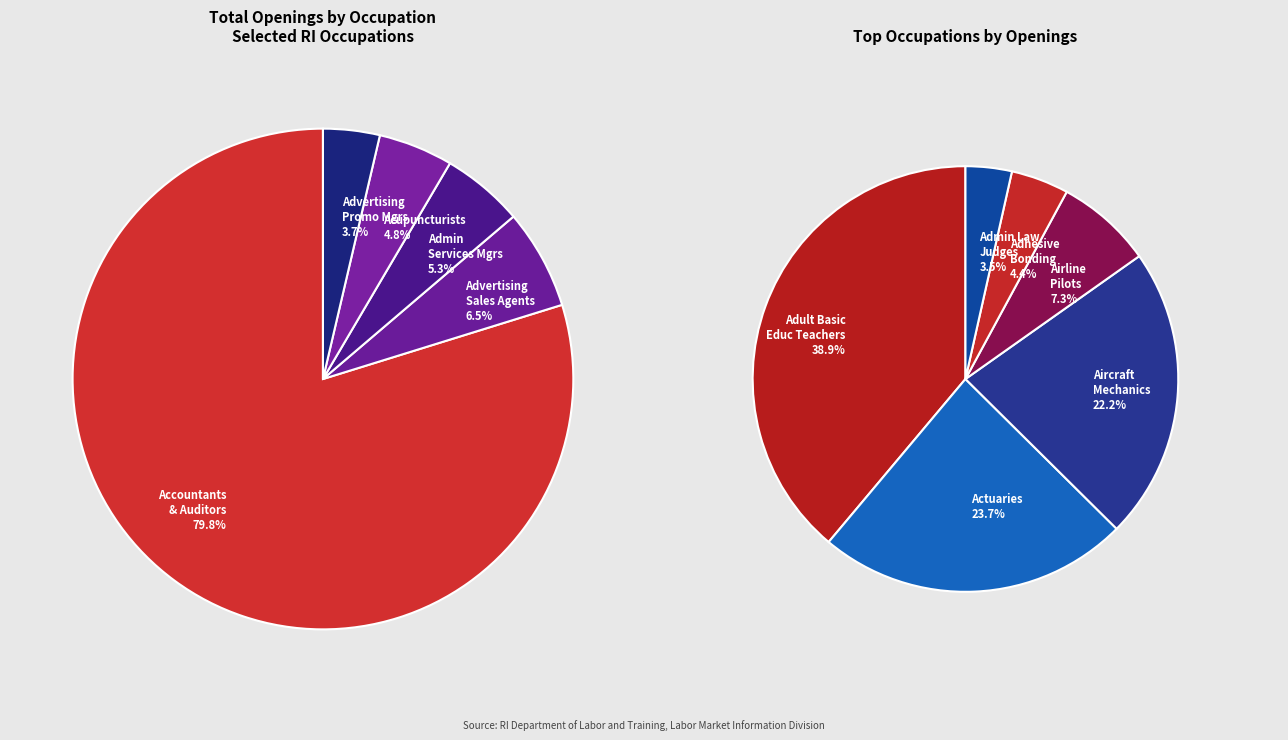

Does Actuaries account for over 50% of the chart?

No